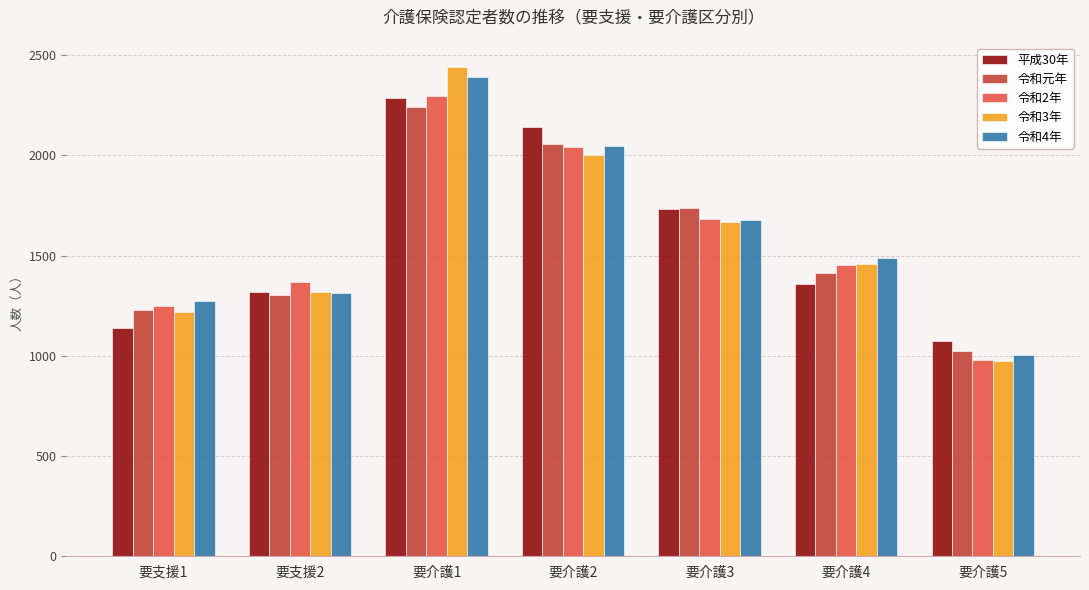

Reading right to left, transcribe all the data shown in this chart.

平成30年: 1073	1359	1734	2143	2284	1320	1139
令和元年: 1026	1412	1738	2056	2241	1305	1228
令和2年: 978	1451	1684	2040	2297	1369	1250
令和3年: 973	1460	1669	2001	2441	1317	1216
令和4年: 1003	1486	1679	2047	2391	1312	1275